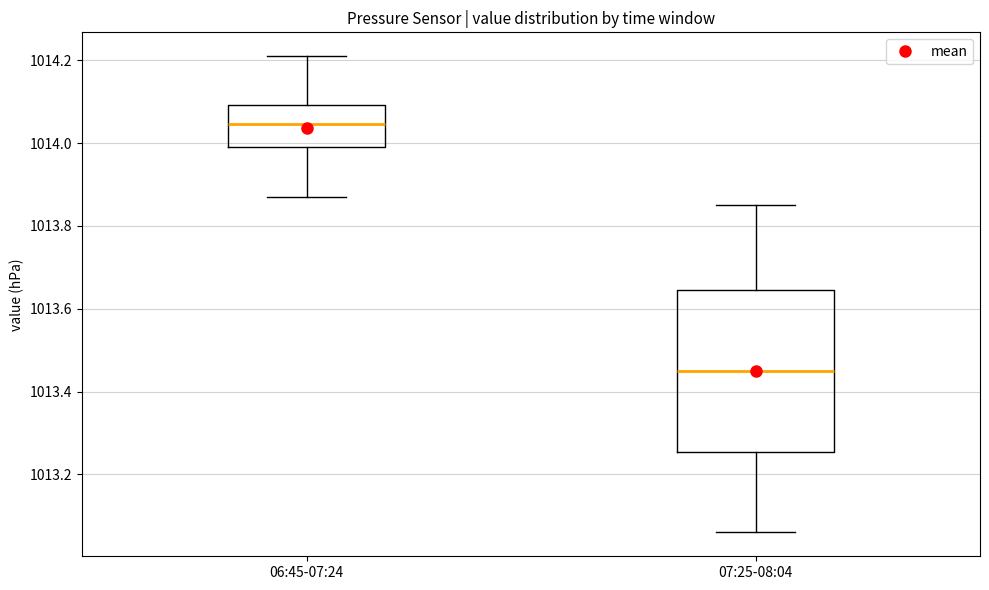

Reading left to right, read every box against the y-axis: the position of its median line, the range the box covers, and the ends of its whiskers. The values are not printed on the chart, so give them approximately, as read against the axis.

06:45-07:24: median 1014.04, box 1014.00 to 1014.10, whiskers 1013.88 to 1014.22
07:25-08:04: median 1013.46, box 1013.26 to 1013.64, whiskers 1013.06 to 1013.86